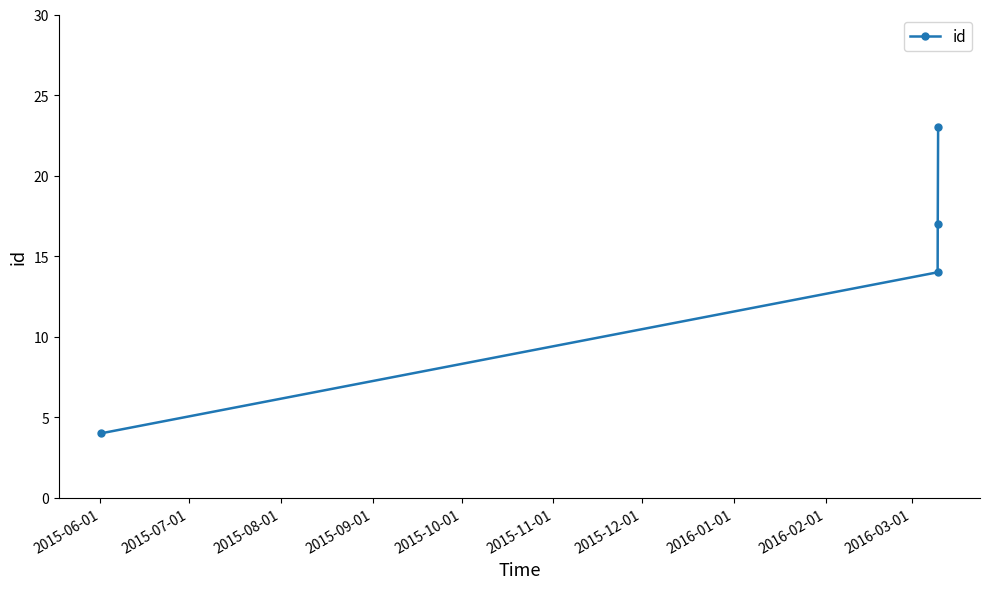

What is the value of the 2nd point from the left?

14